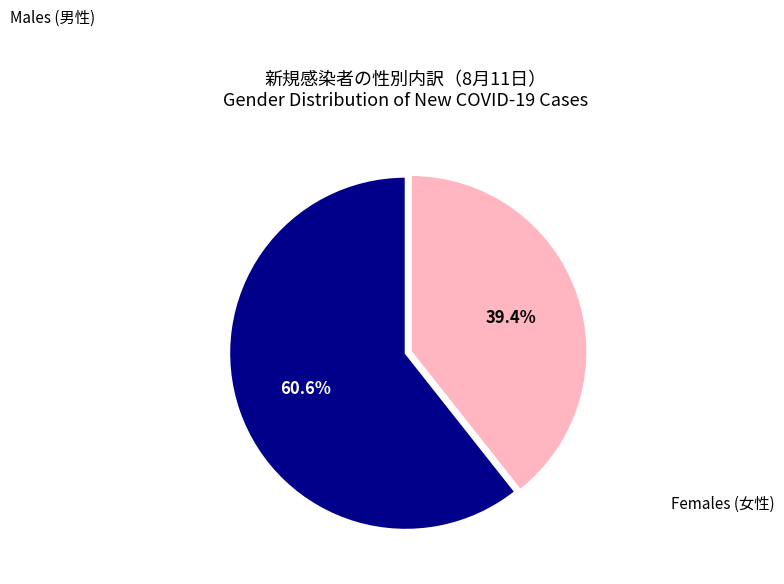

Is there a majority slice in this chart?

Yes